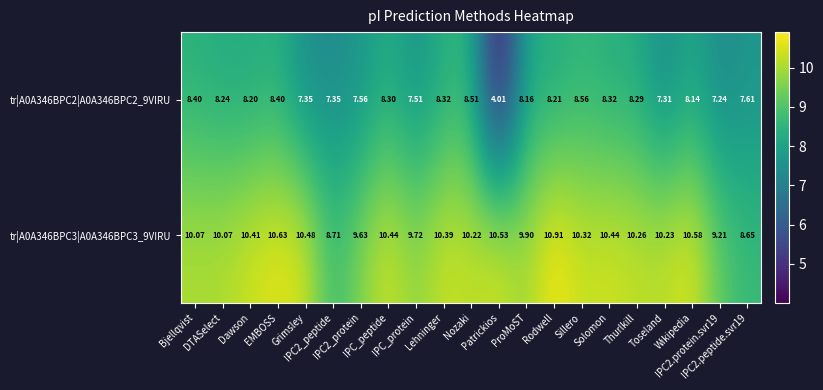

List the series in order of their overall mean, highest first.

tr|A0A346BPC3|A0A346BPC3_9VIRU, tr|A0A346BPC2|A0A346BPC2_9VIRU